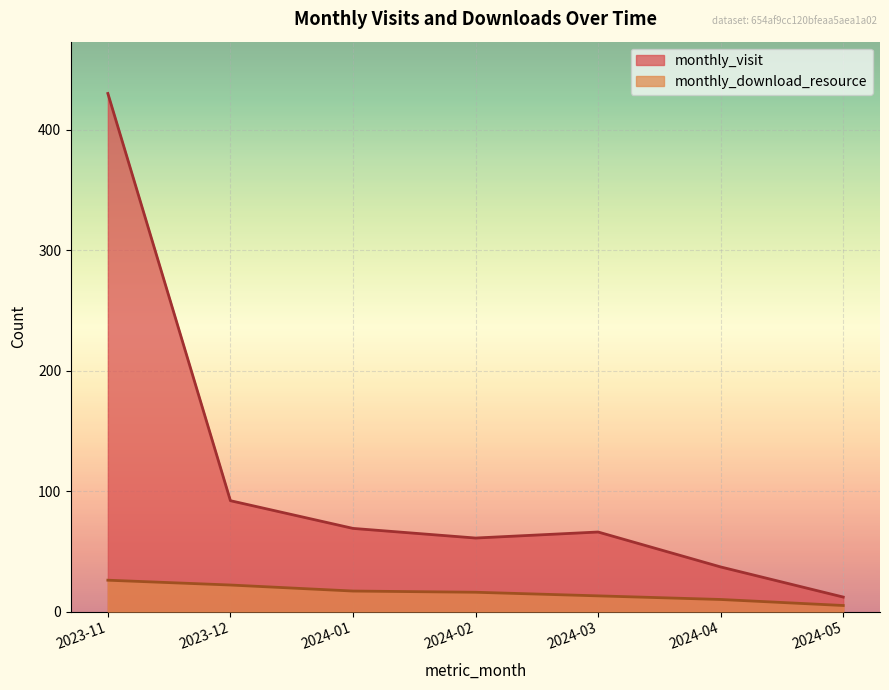

True or false: monthly_visit and monthly_download_resource cross at least once.

False